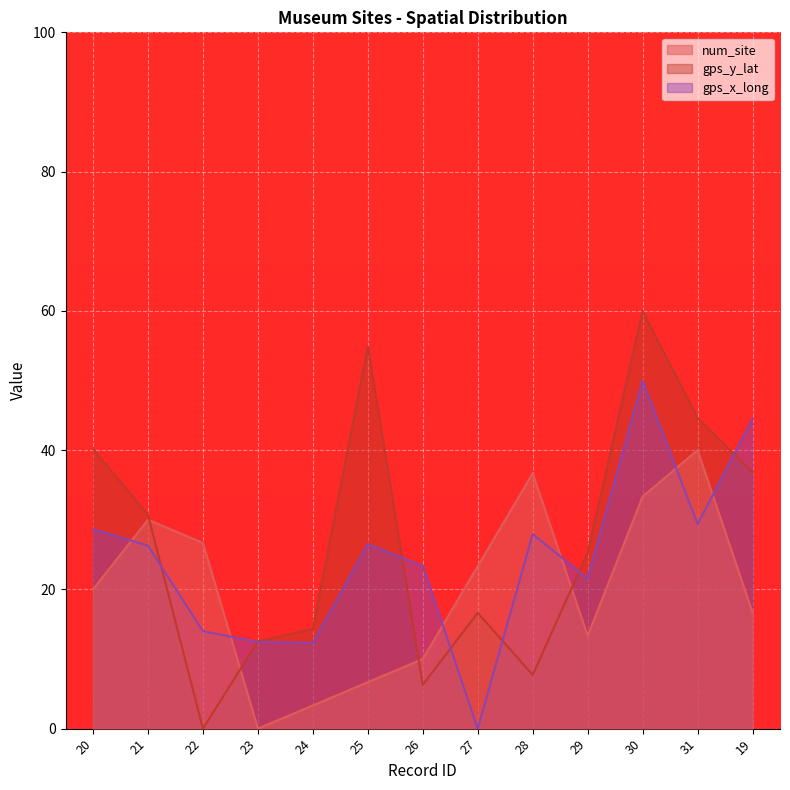

Where is the first local maximum for gps_y_lat?

25